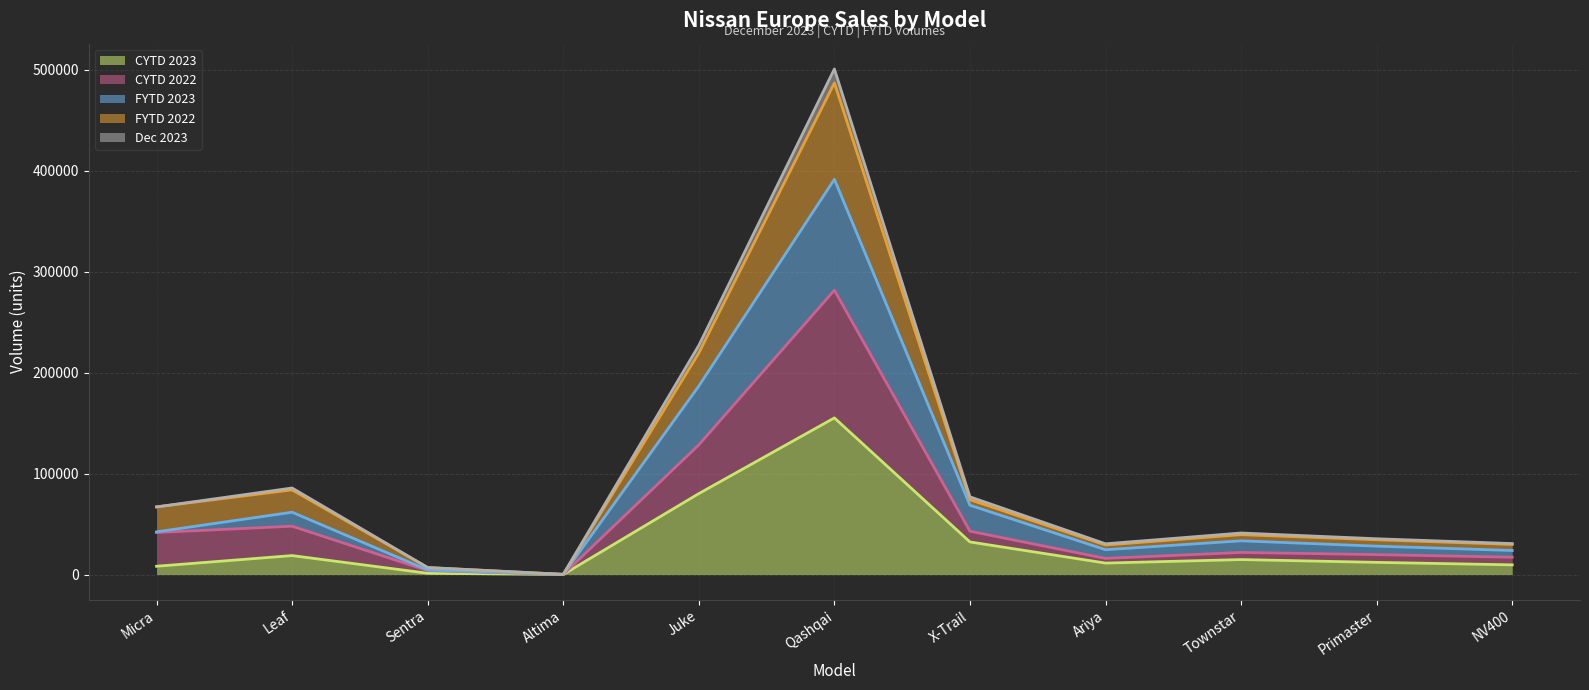

What is the difference between the maximum and minimum values in the Dec 2023 series?

500453